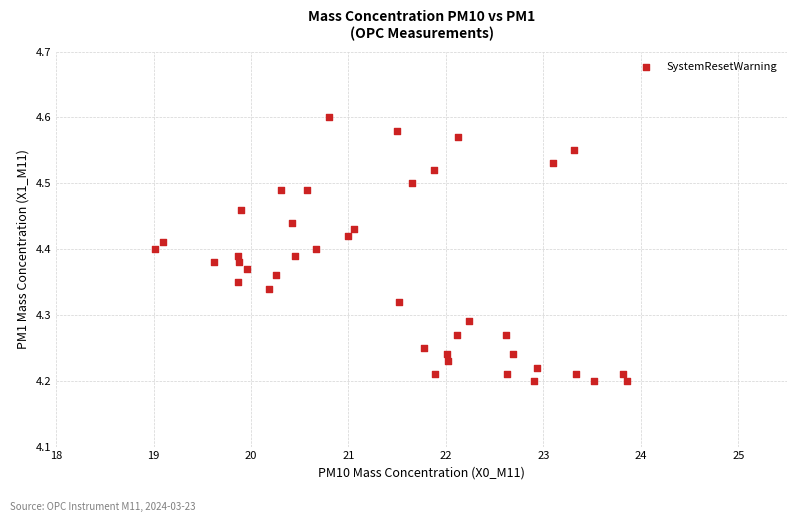

What is the range of Y values (max minus min)?

0.4